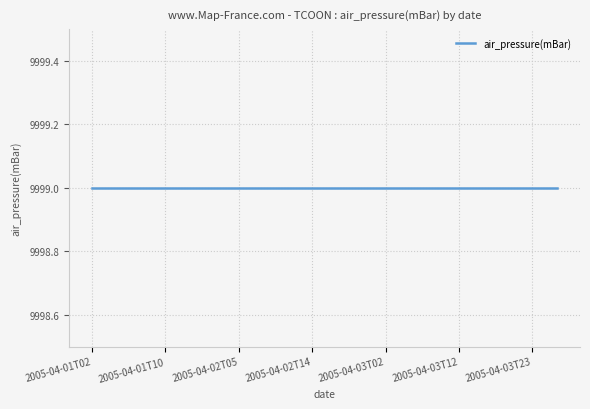

What is the value of the air_pressure(mBar) point at the 13th from the left?

9999.0